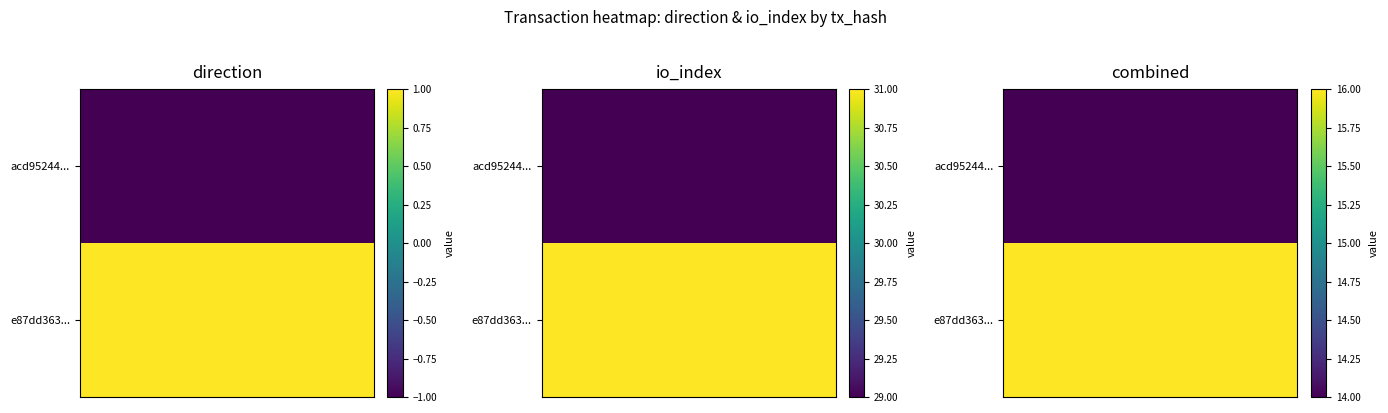

What is the difference between the e87dd3635744da97c48e27845c256e845e711dd values at 1 and 0?

30